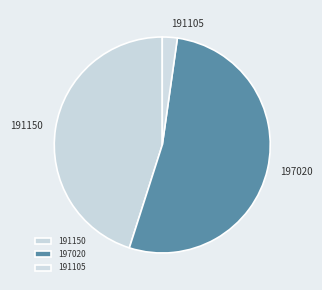

Is it true that 191105 is 2% of the pie?

True